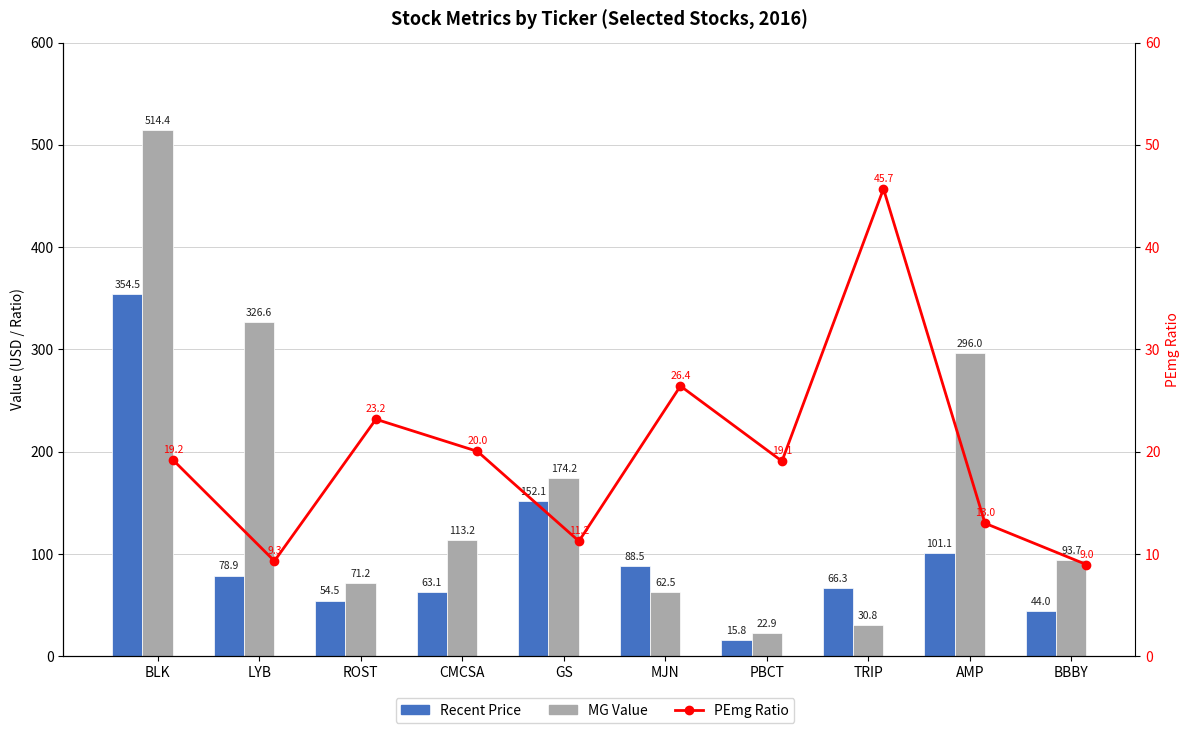

At which category is the sum across all series the highest?

BLK